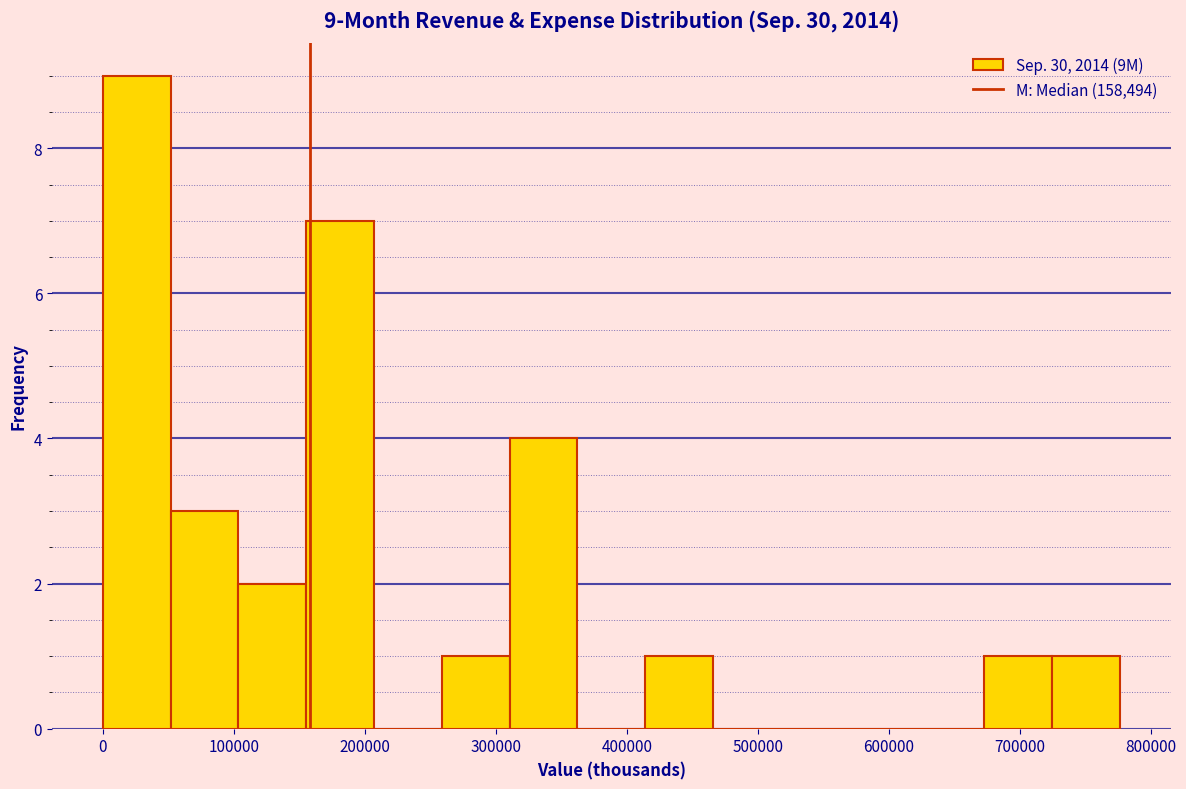

Over which range of the x-axis is the bar tallest?

0 to 50000